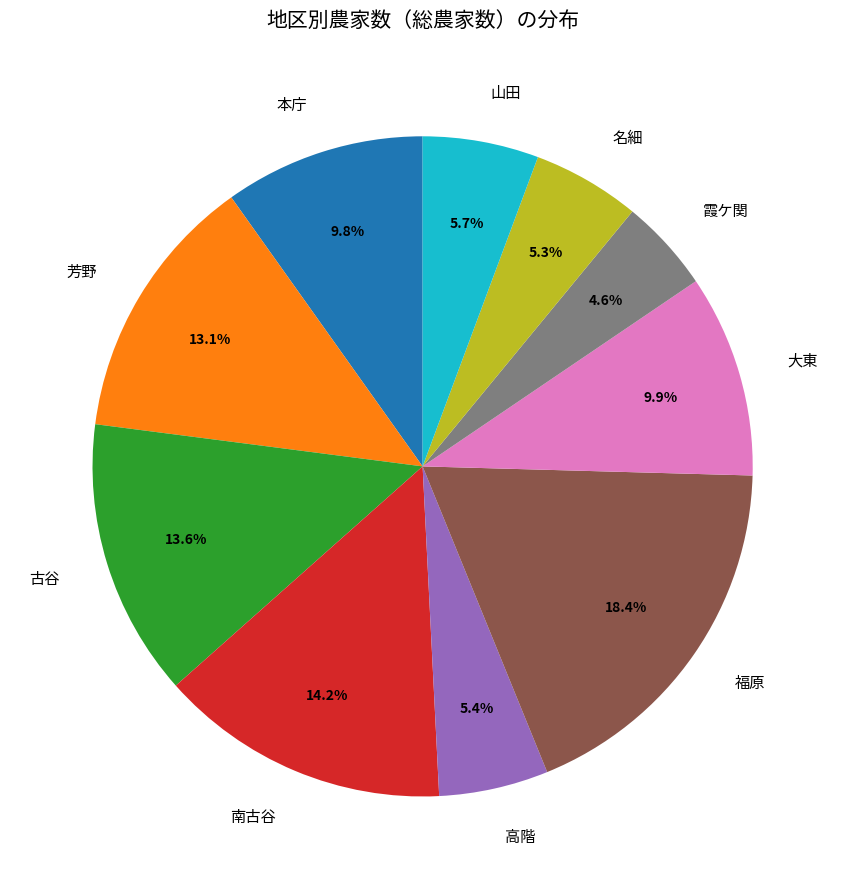

To the nearest percent, what is the combined percentage of 名細 and 大東?

15%